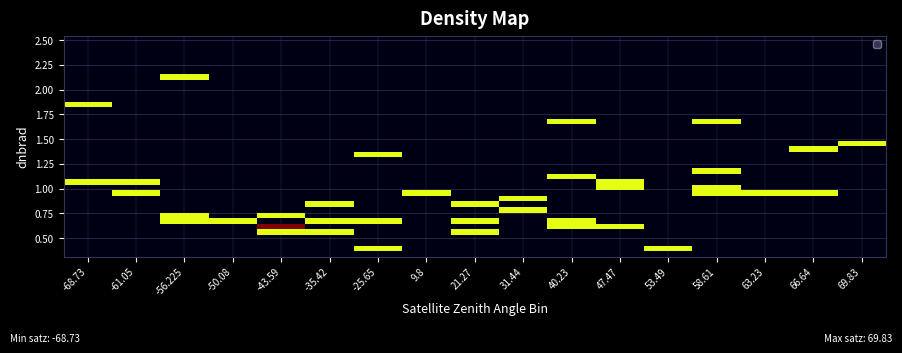

At how many categories does at least one series exceed 0?

17